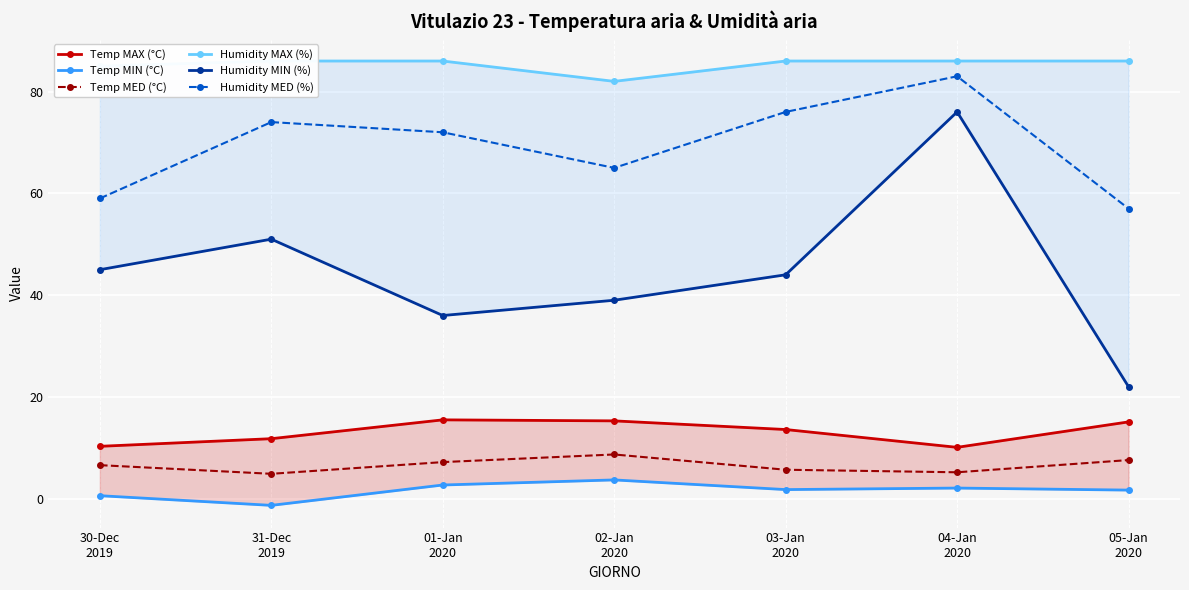

What position from the left is 31-Dec
2019?

2